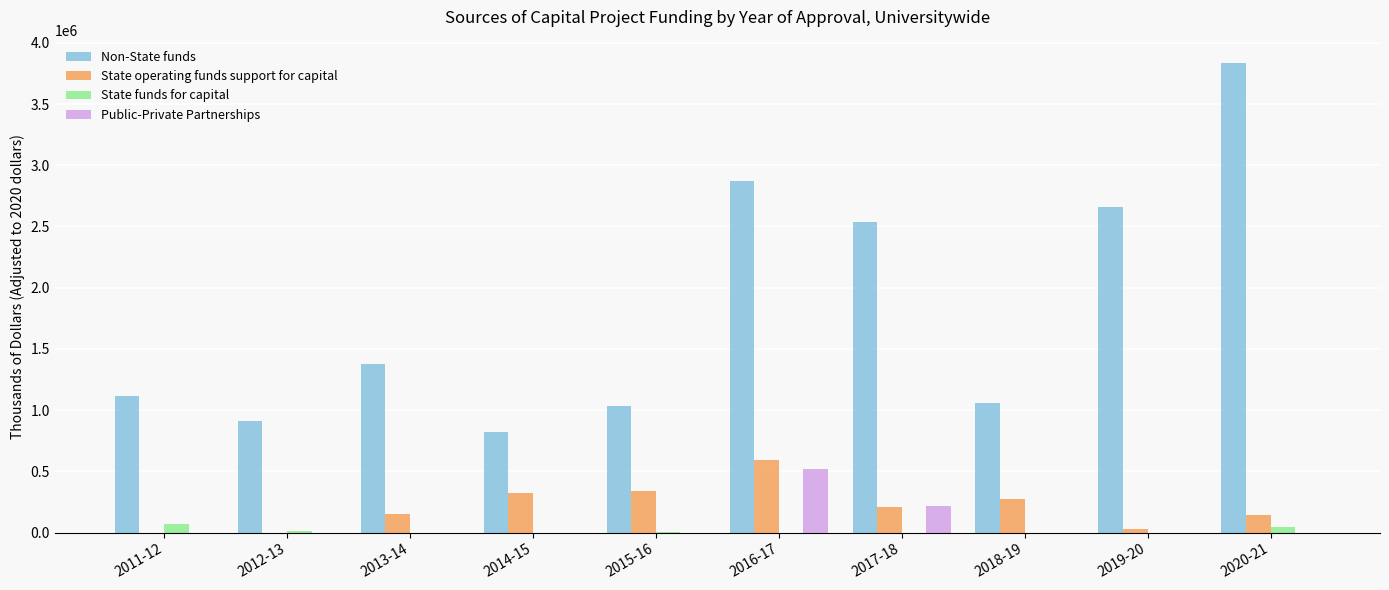

Which series has the largest total across all categories?

Non-State funds